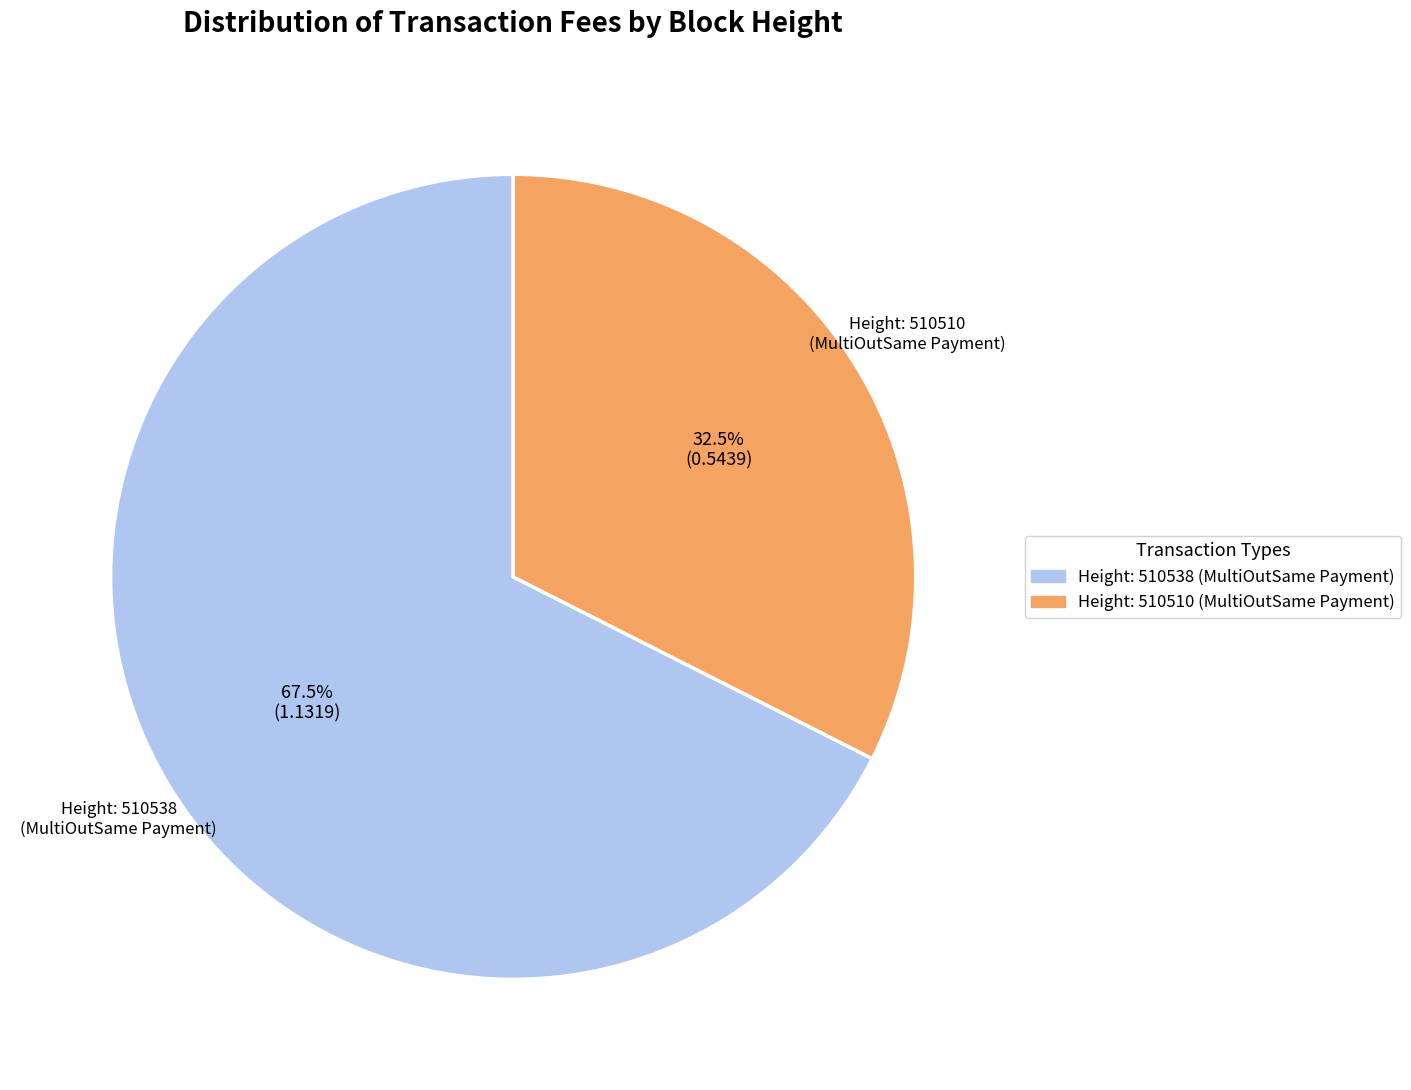

How many slices are in this pie chart?

2